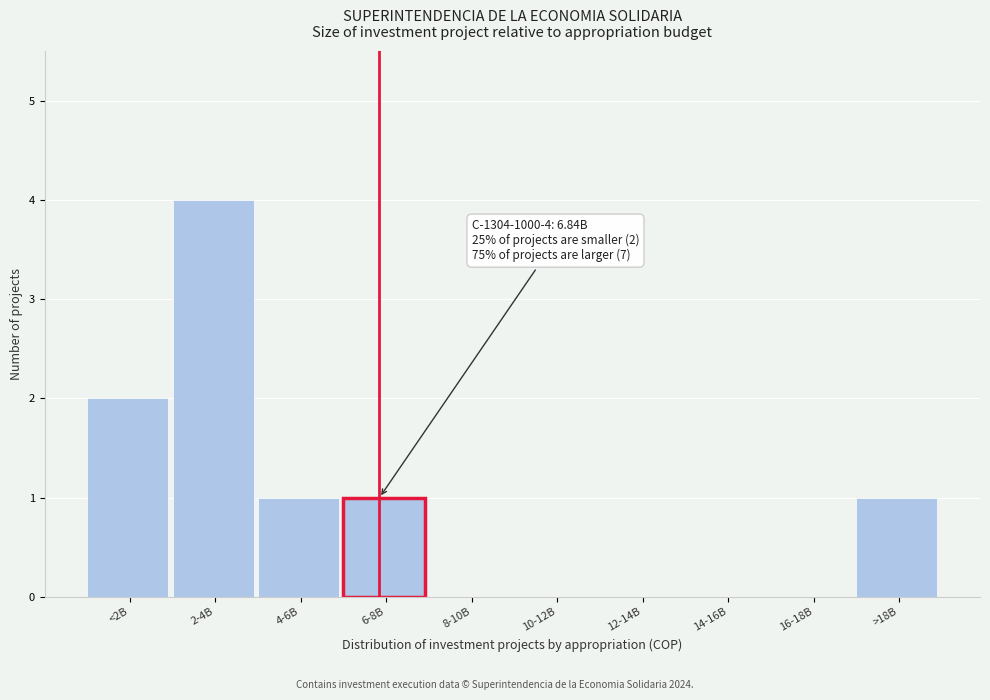

Reading left to right, extract all data points from this chart.

<2B=2	2-4B=4	4-6B=1	6-8B=1	8-10B=0	10-12B=0	12-14B=0	14-16B=0	16-18B=0	>18B=1